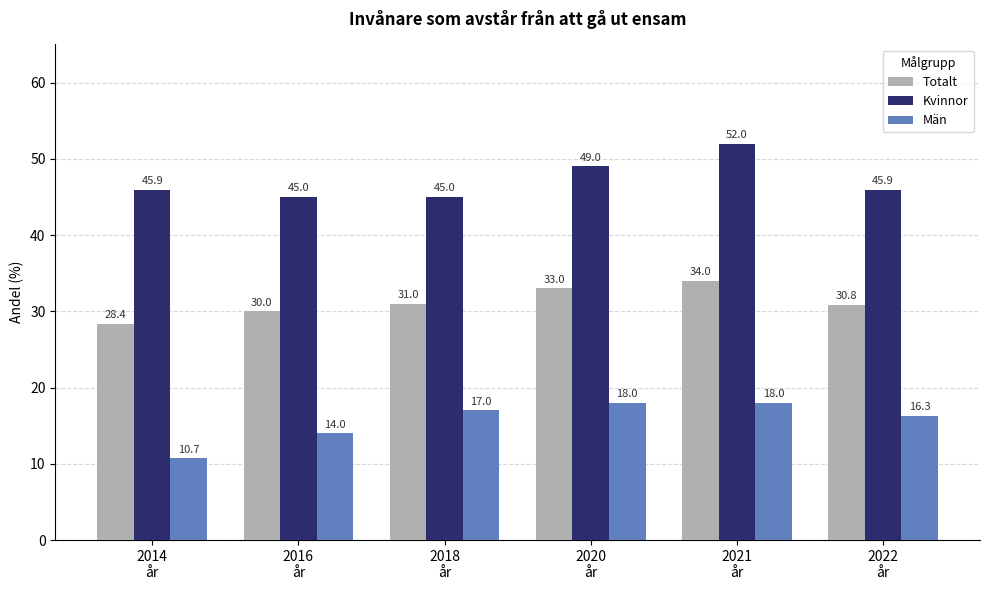

At how many categories does at least one series exceed 34?

6